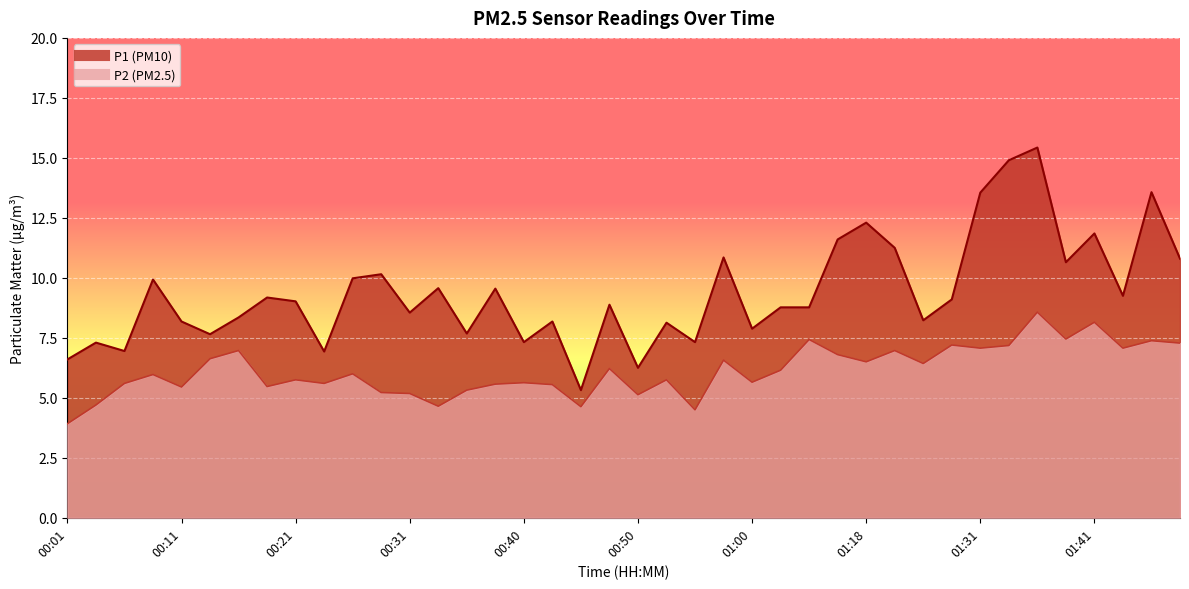

What are all the series names shown in the legend?

P1, P2